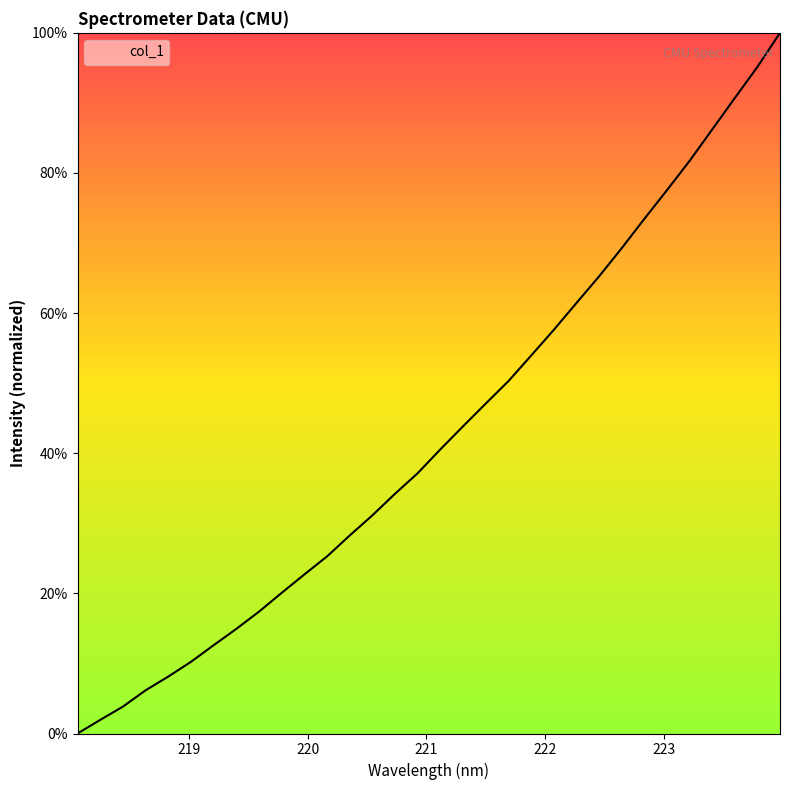

Does the chart display data point markers on the line(s)?

No